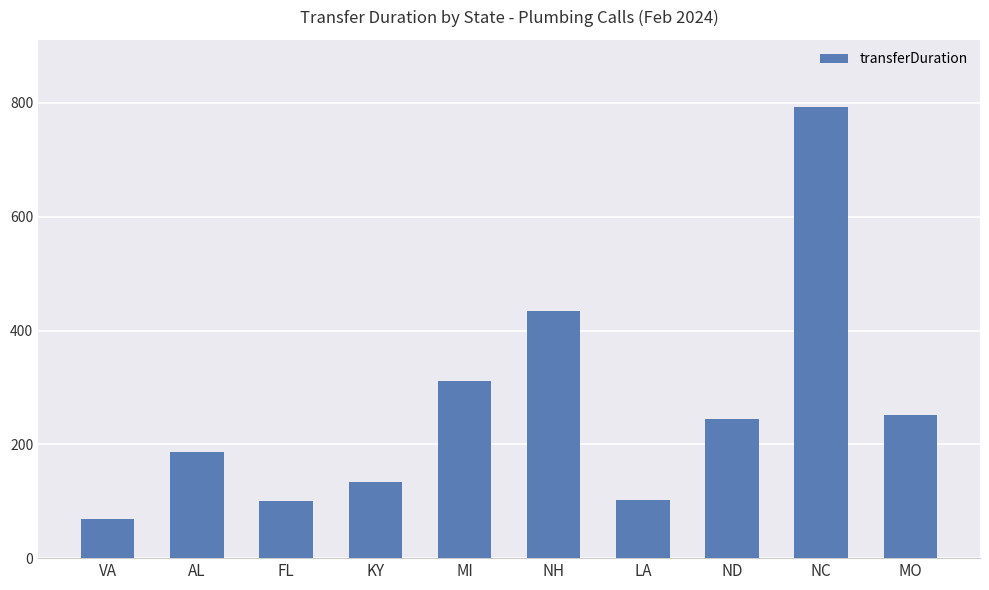

What is the label of the 8th bar from the right?

FL